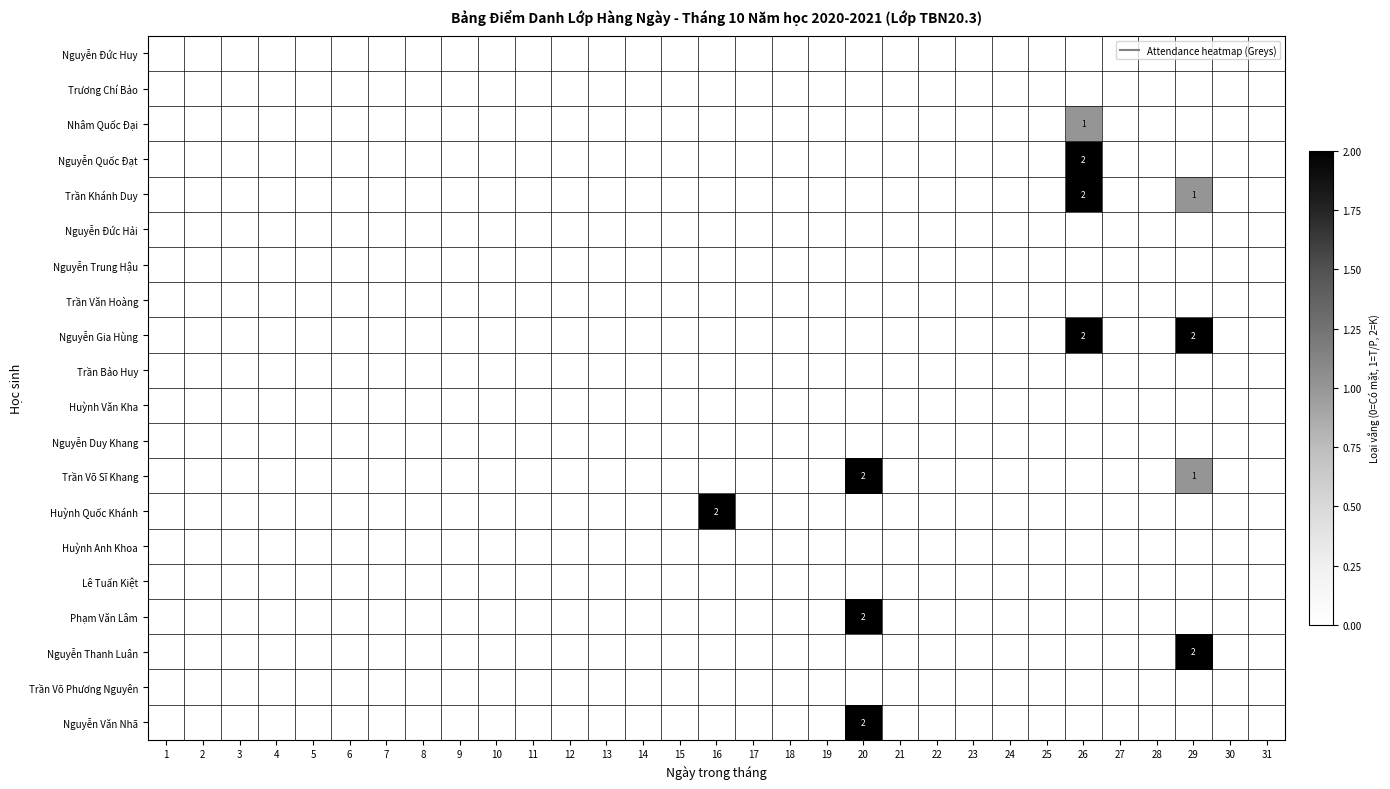

Is it true that Trần Khánh Duy equals 0 at 25?

True